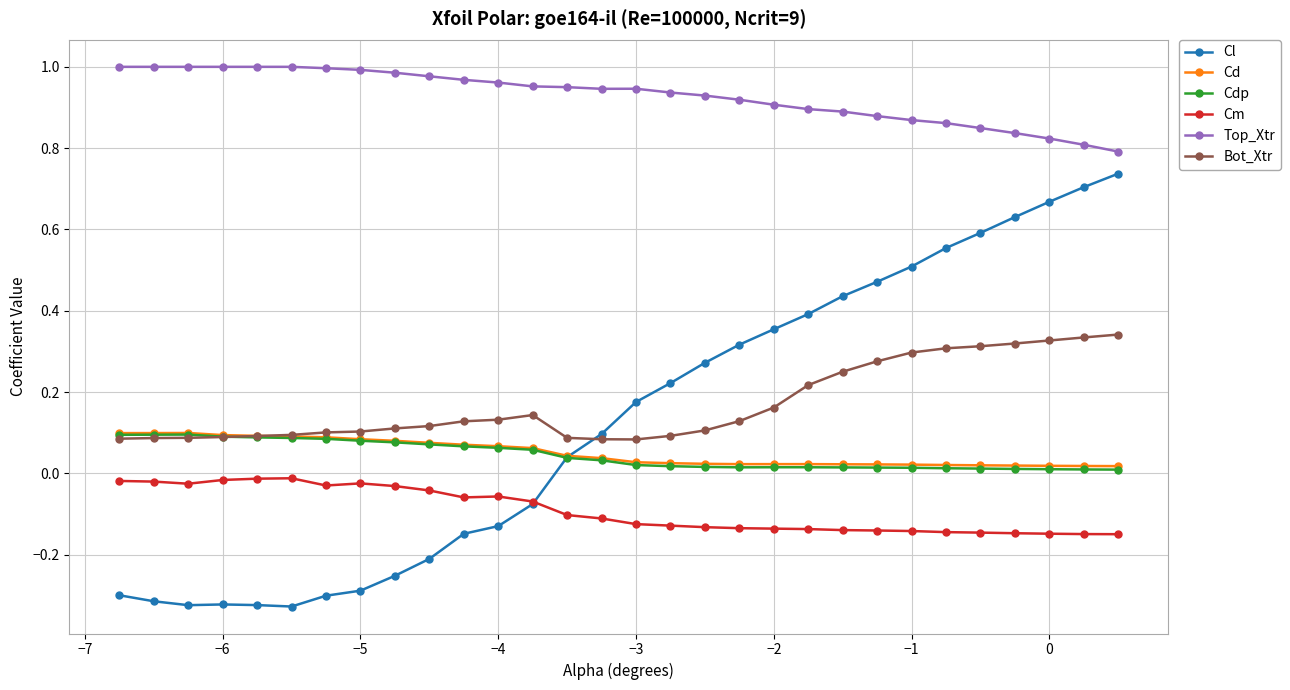

Which series has the largest range (max minus min)?

Cl